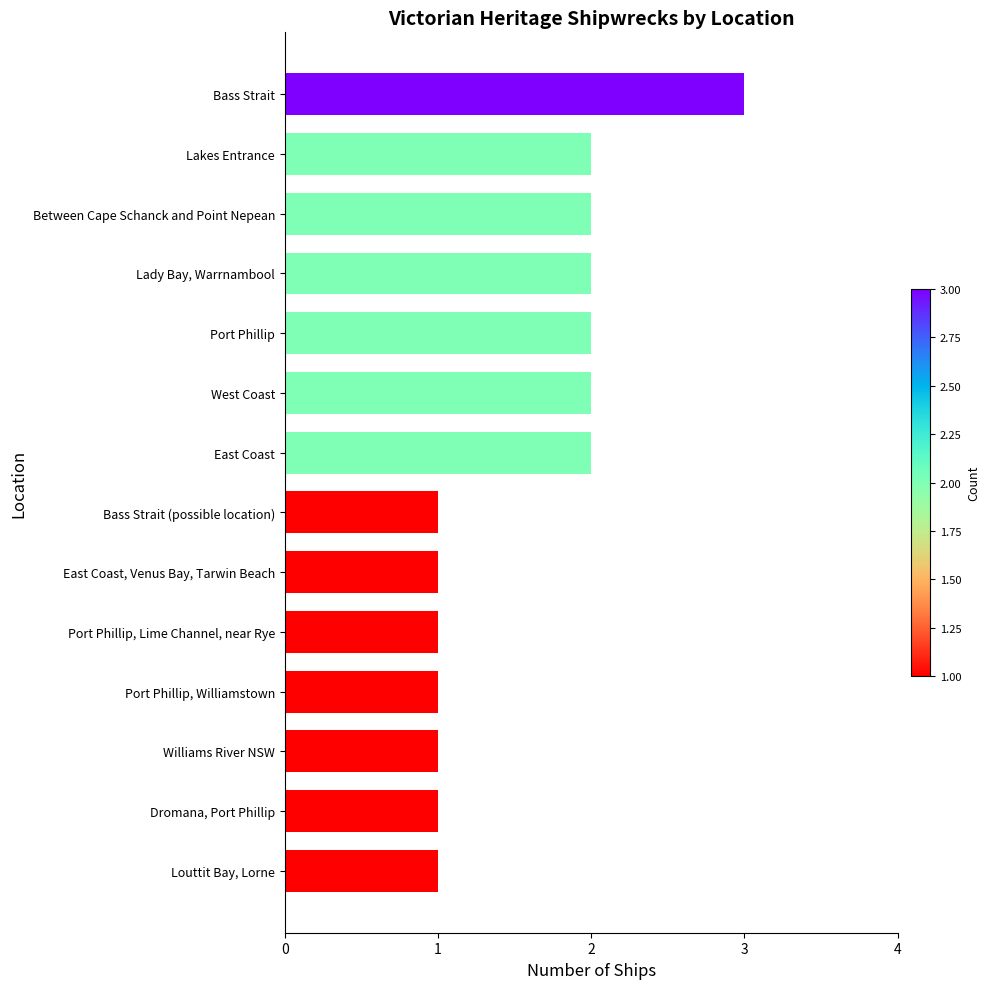

The value at West Coast is 3. True or false?

False